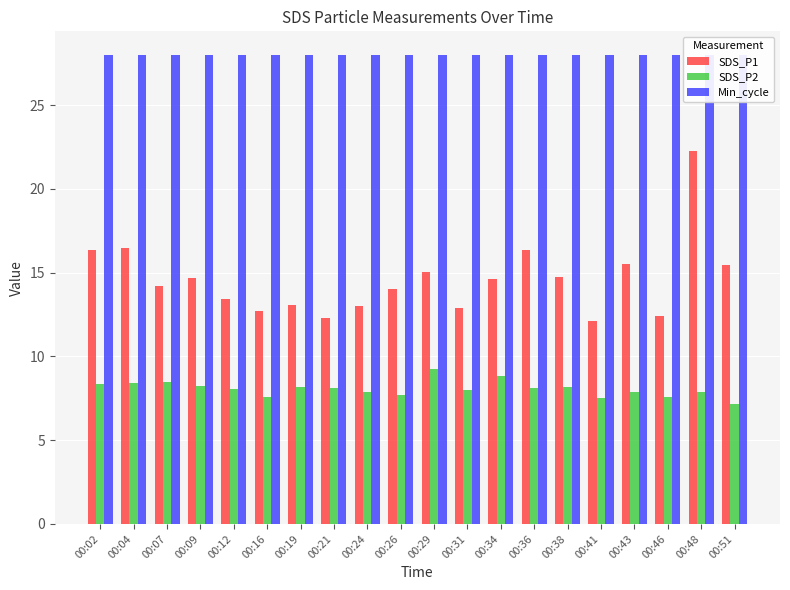

Between 00:29 and 00:34, which series saw the biggest shift?

SDS_P2